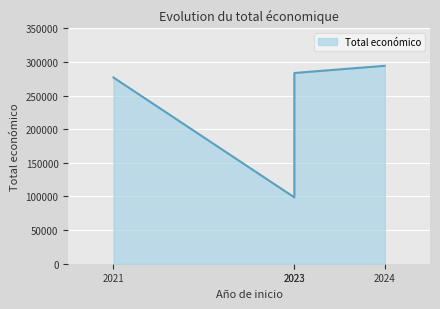

True or false: the data shows 160249 at 2021 (PSEUDOMONAS OUT).

False